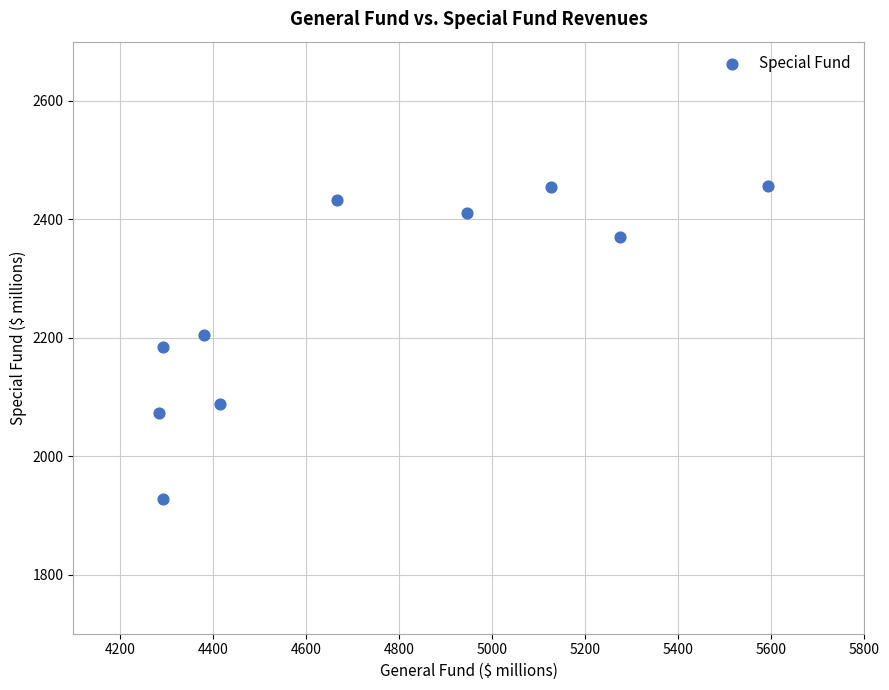

What is the range of X values (max minus min)?

1310.2